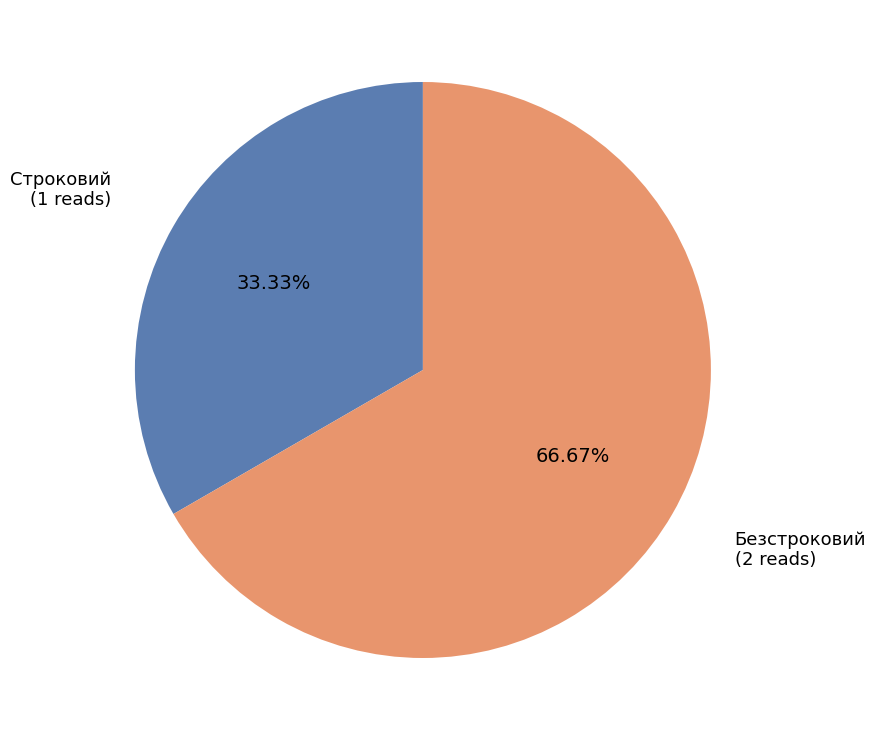

Is there any slice that represents more than half of the pie?

Yes